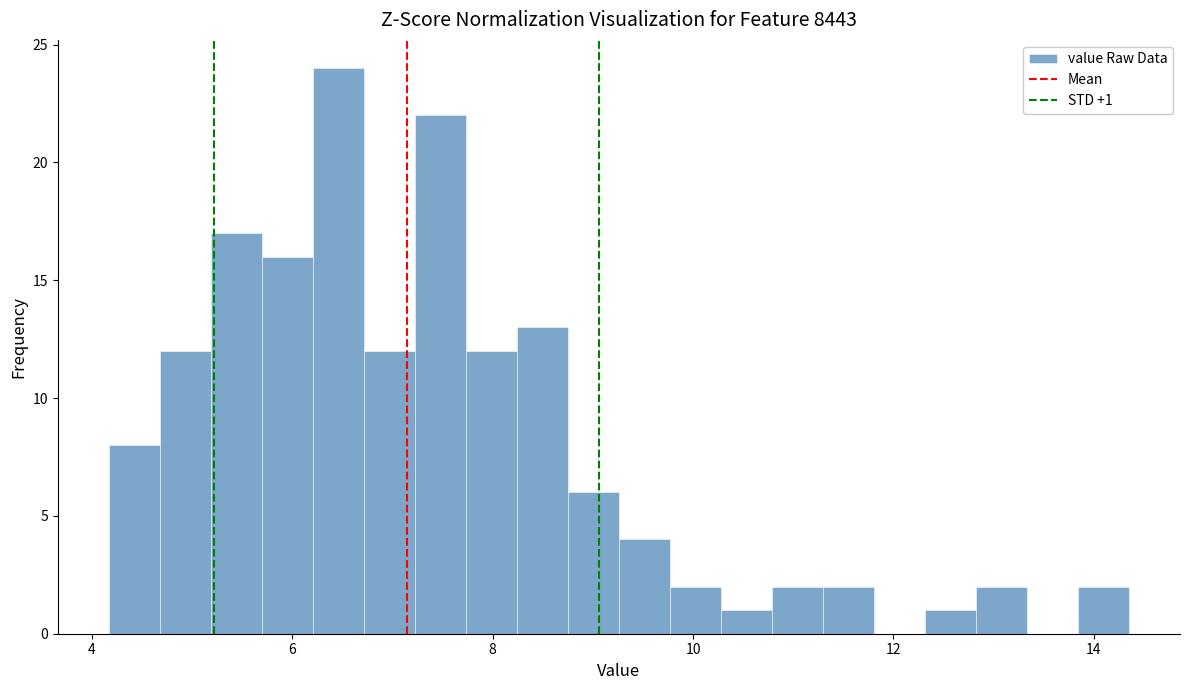

Around what value on the x-axis is the tallest bar? Give the approximate position of its centre, as read against the axis.

6.4